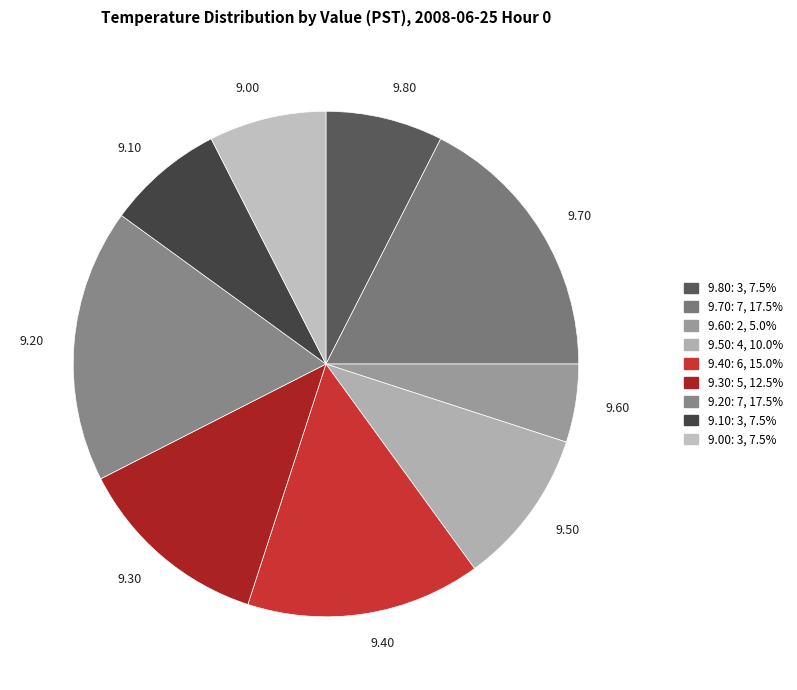

Which has a higher value, 9.70 or 9.40?

9.70